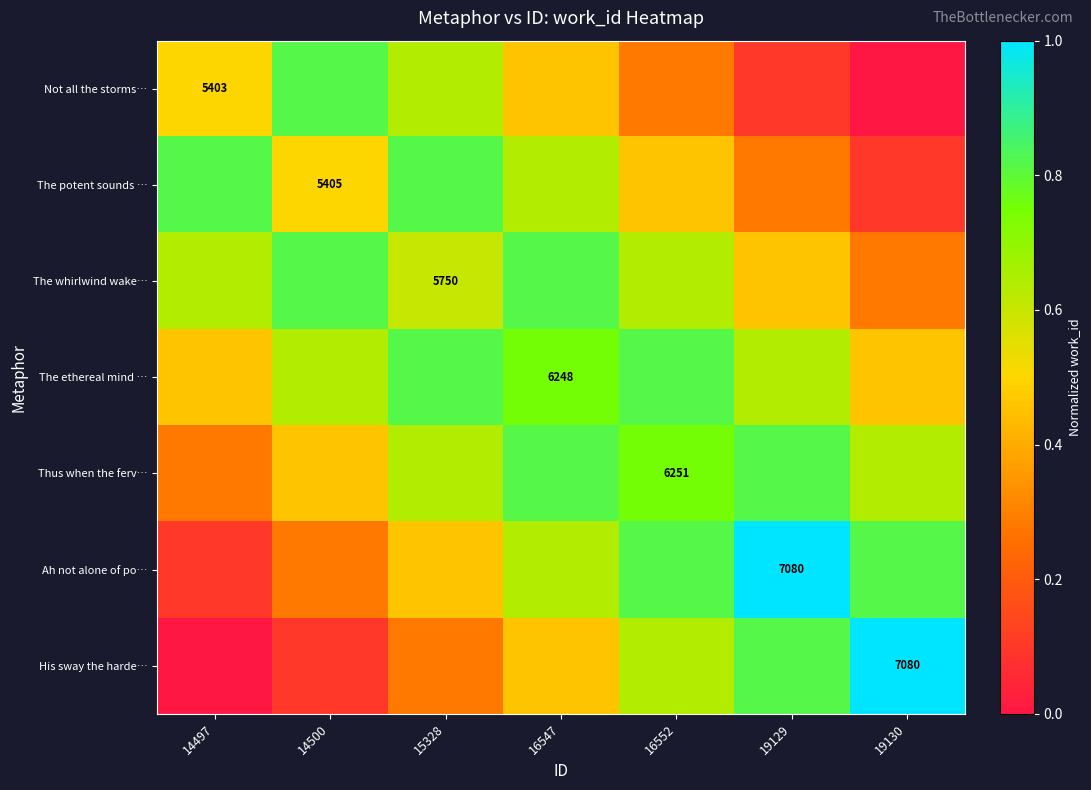

List the labels in order of His sway the harde… value, smallest first.

14497, 14500, 15328, 16547, 16552, 19129, 19130